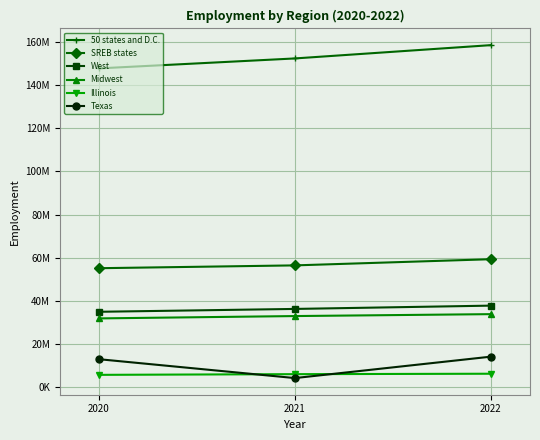

Is it true that 50 states and D.C. equals 158578869 at 2022?

True